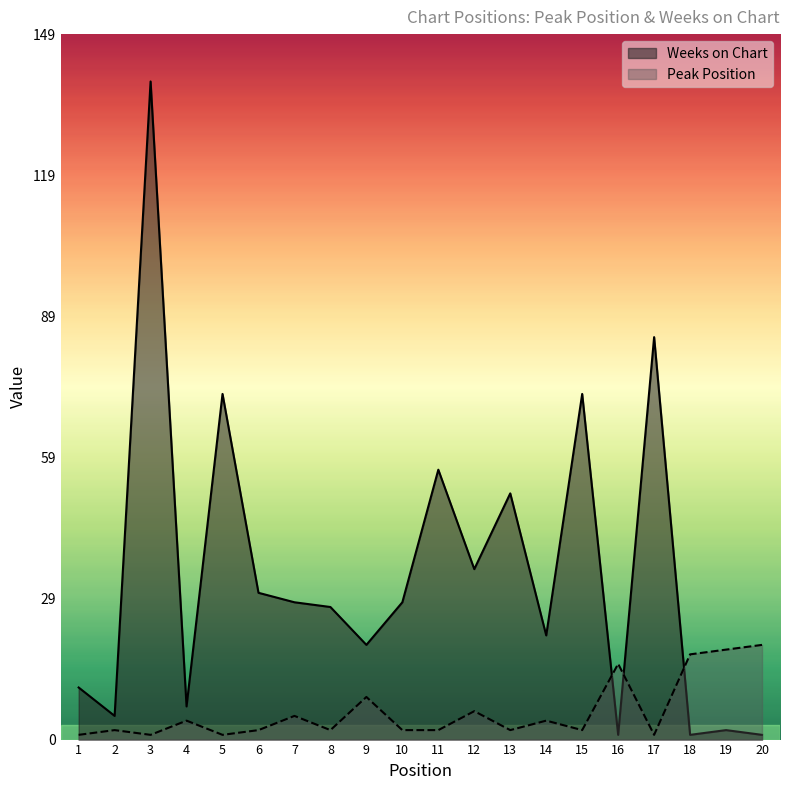

How many lines are shown in the chart?

2